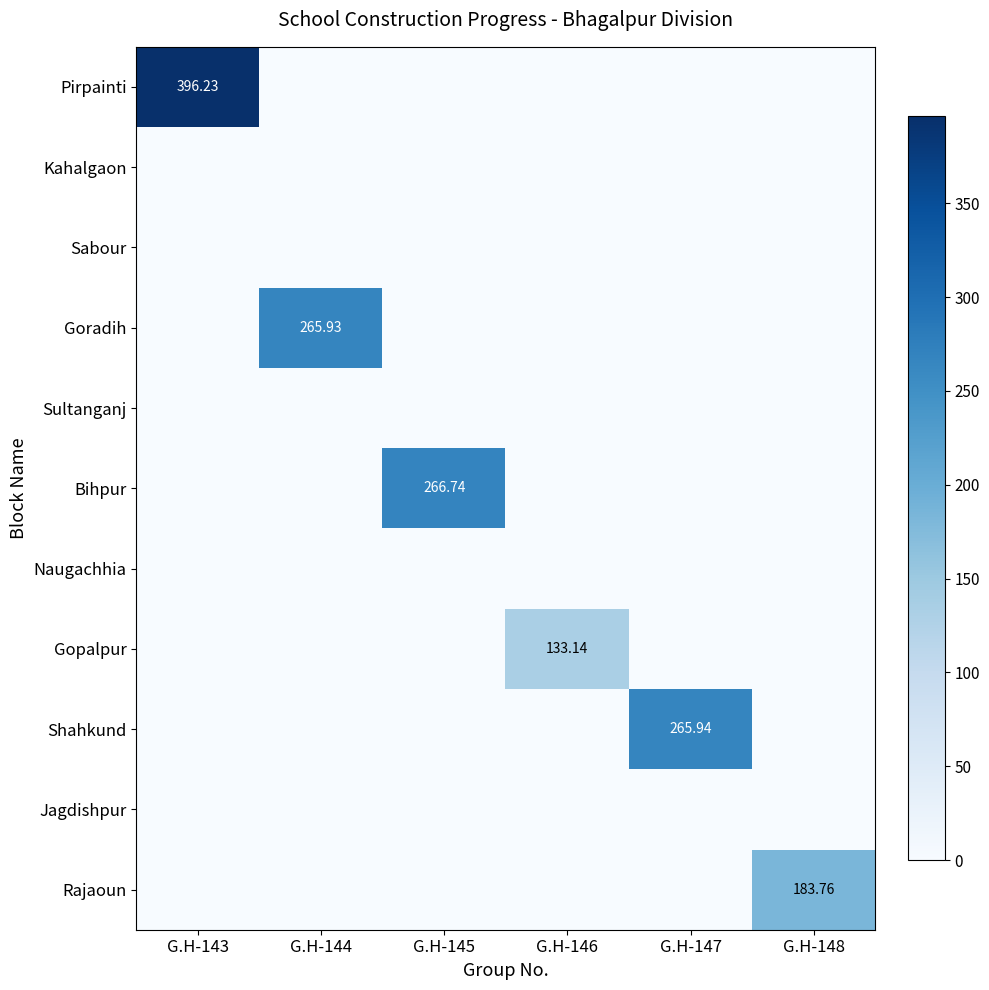

The Shahkund series shows 265.9 at G.H-147. True or false?

True